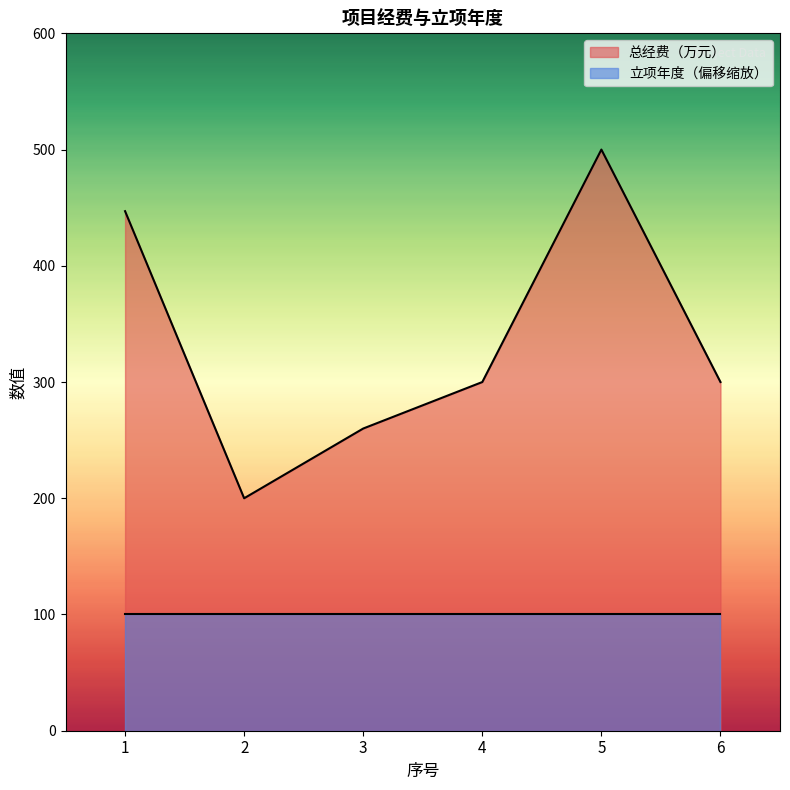

How many interior local peaks (higher than both neighbors) does the data have?

1